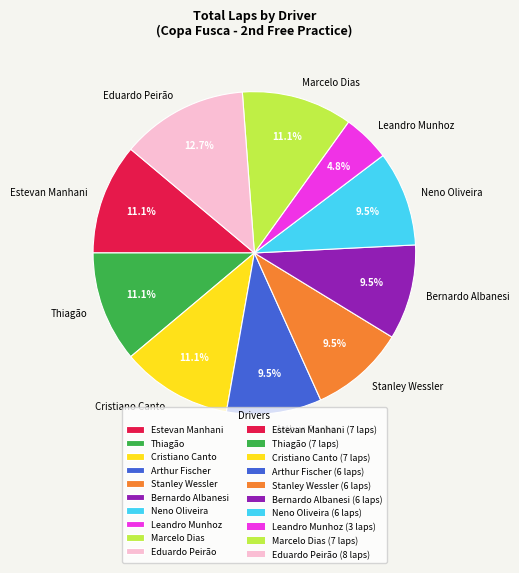

To the nearest percent, what portion does Cristiano Canto represent?

11%